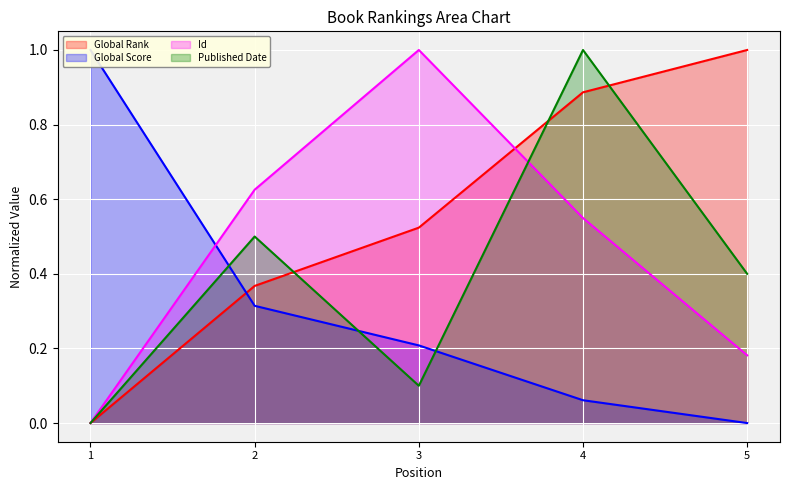

How many times do Id and Published Date cross each other?

1